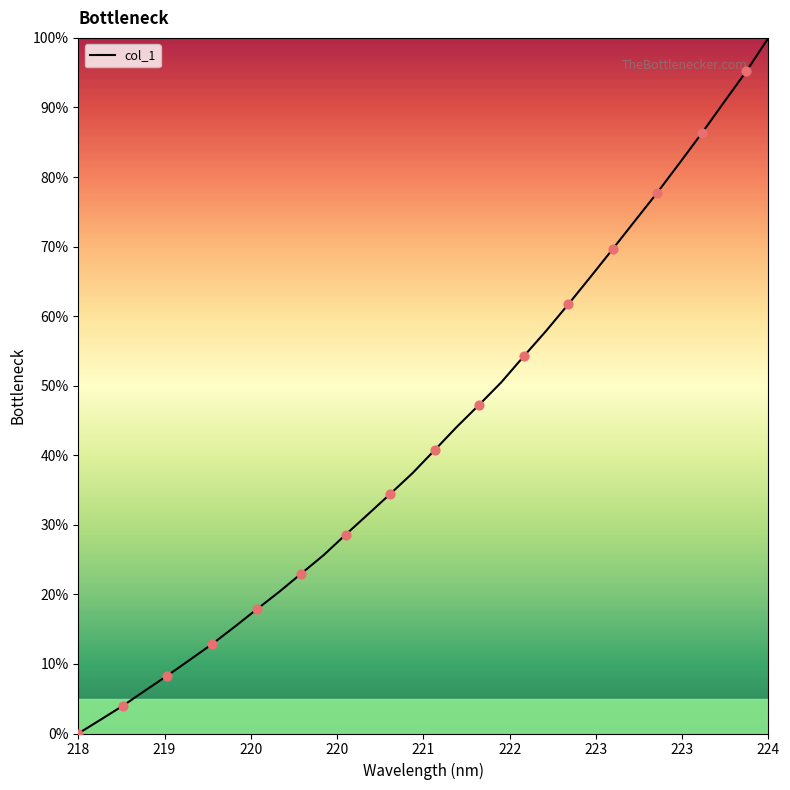

Is this an area chart (filled region under the line)?

Yes